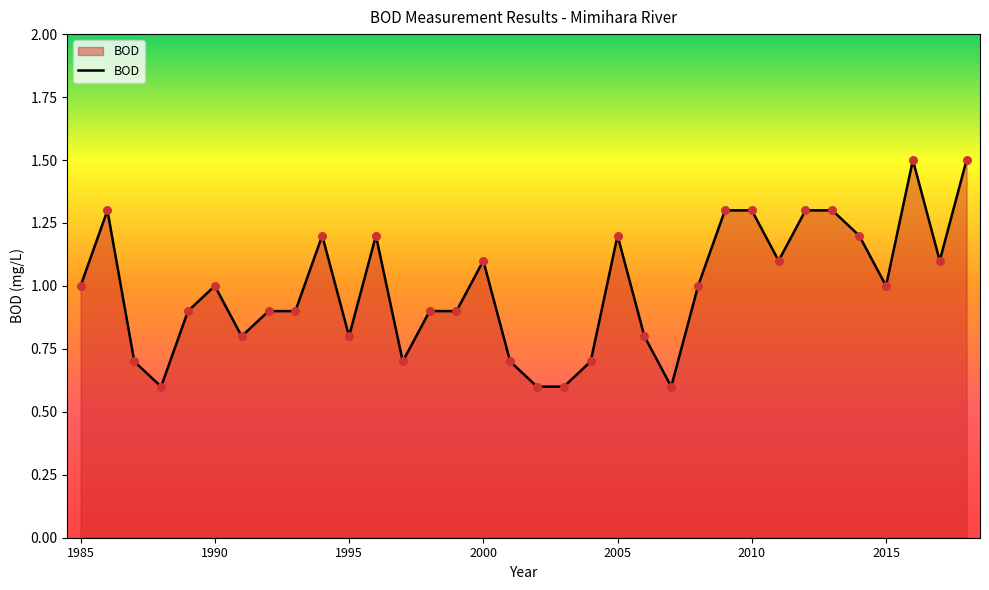

What is the minimum value shown in the chart?

0.6